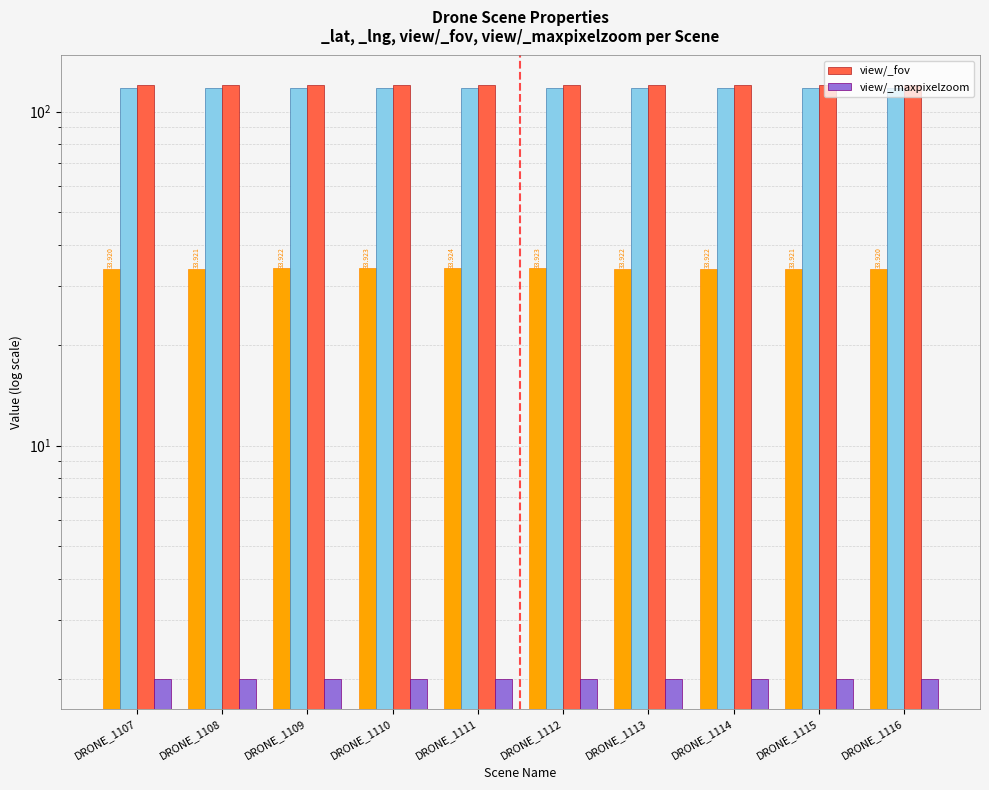

What is the average value of the view/_fov series?

120